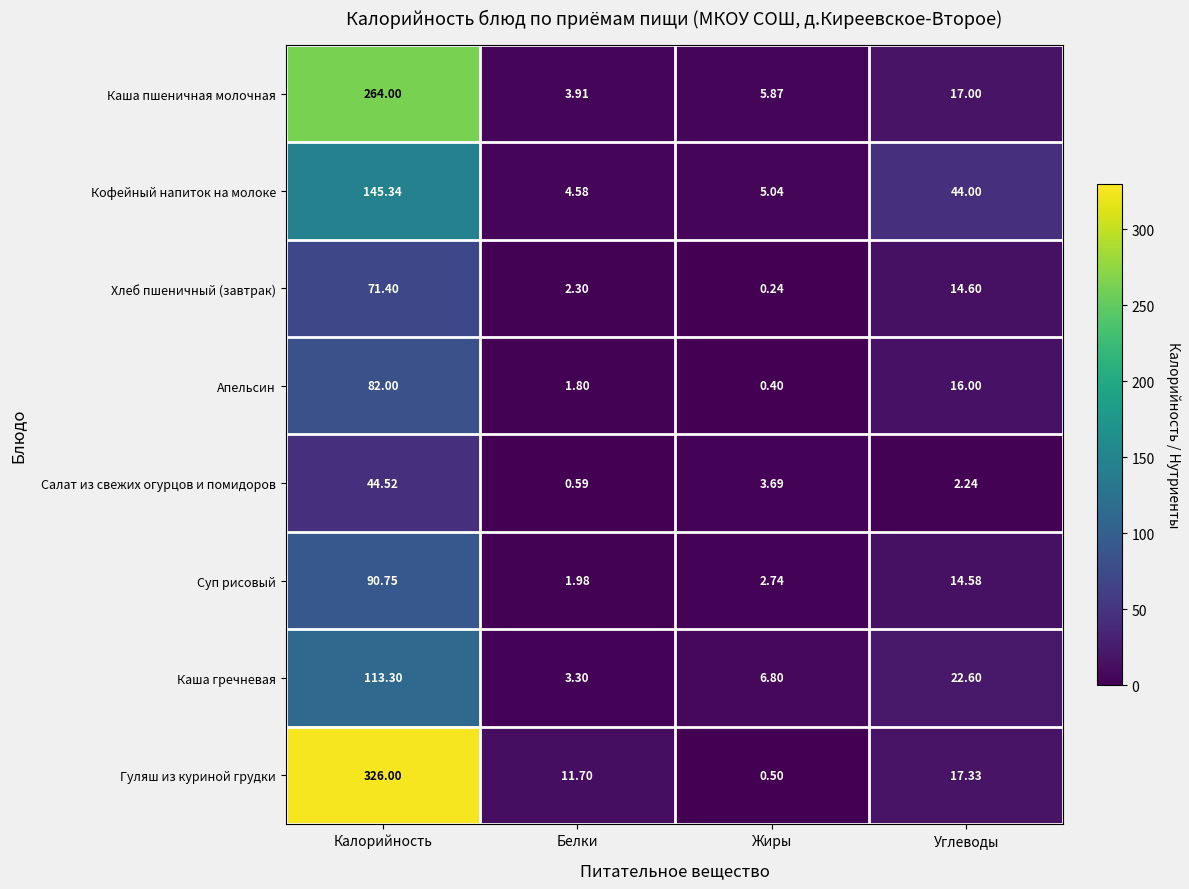

At which category is the sum across all series the highest?

Калорийность